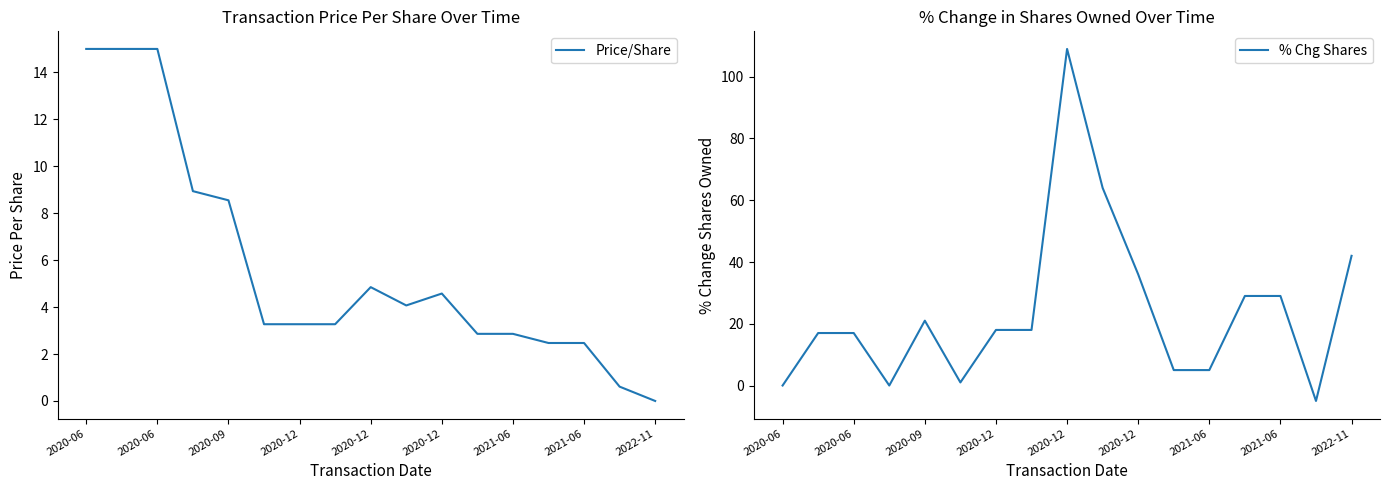

The Price/Share series shows 8.1 at 2022-11. True or false?

False